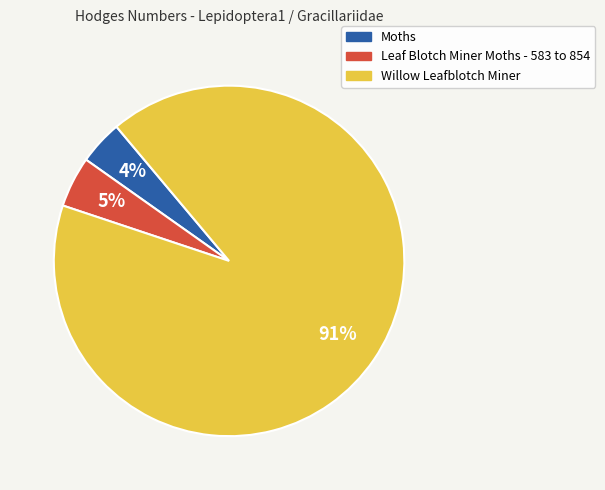

What percentage is the Moths slice, to the nearest percent?

4%